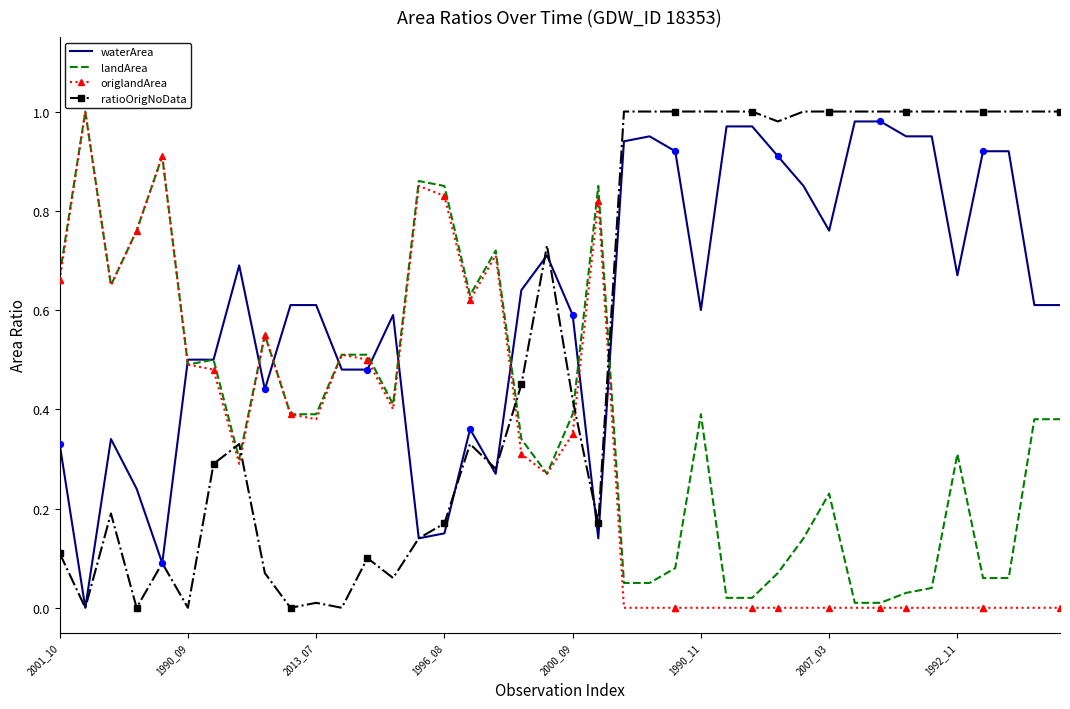

Which series has the largest total across all categories?

waterArea